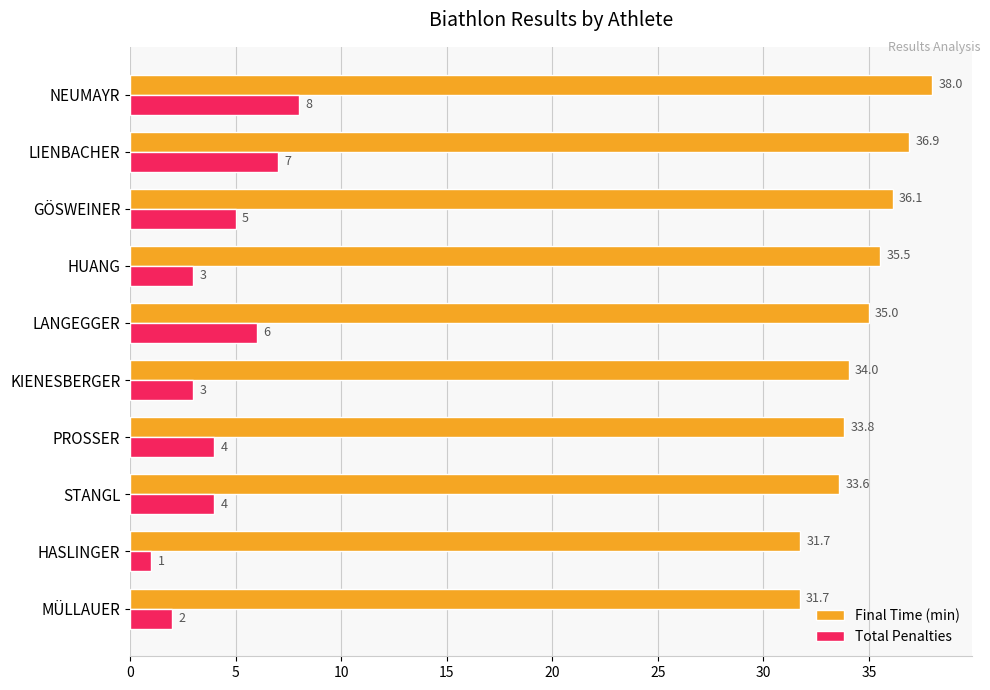

True or false: Final Time (min) has a value of 18.7 at HUANG.

False